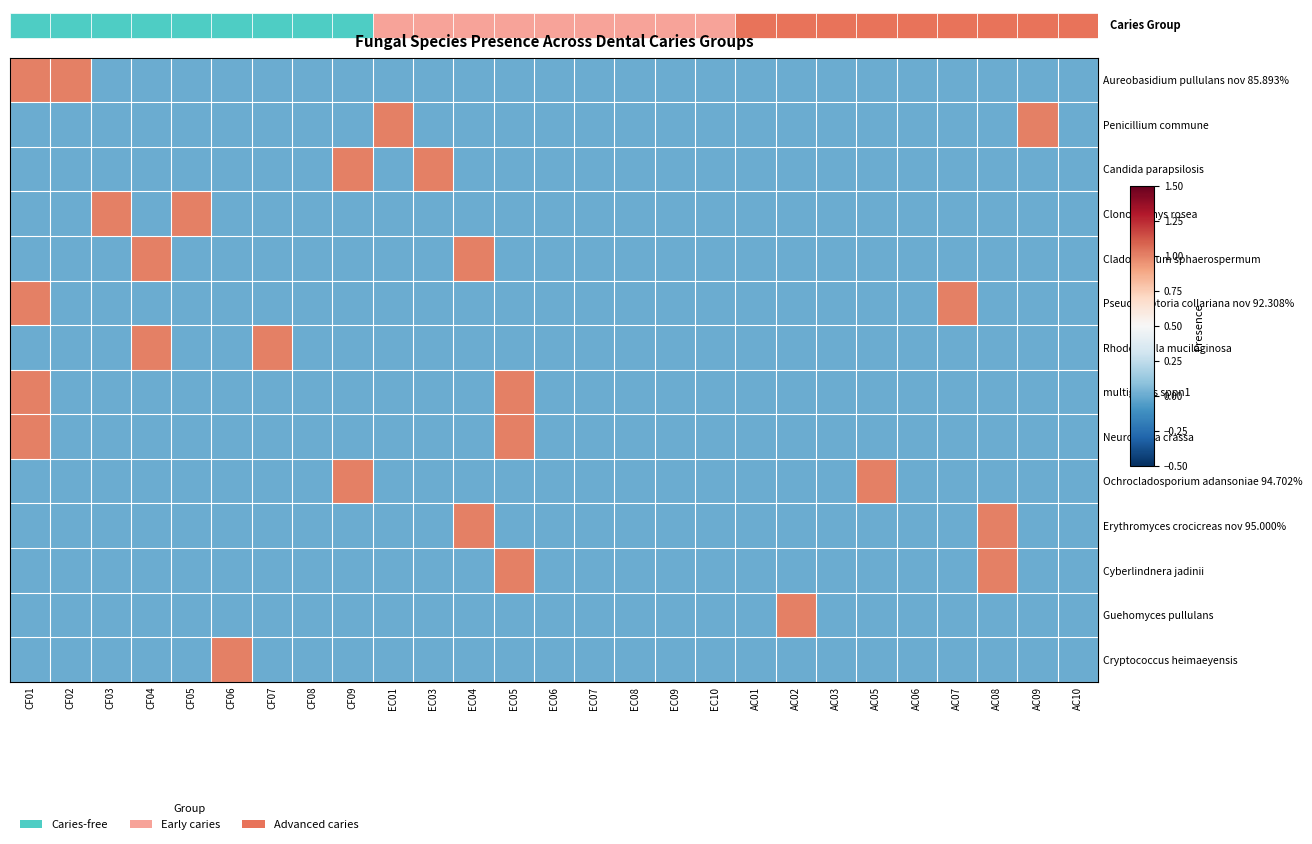

What is the difference between the highest and lowest values at EC05?

1